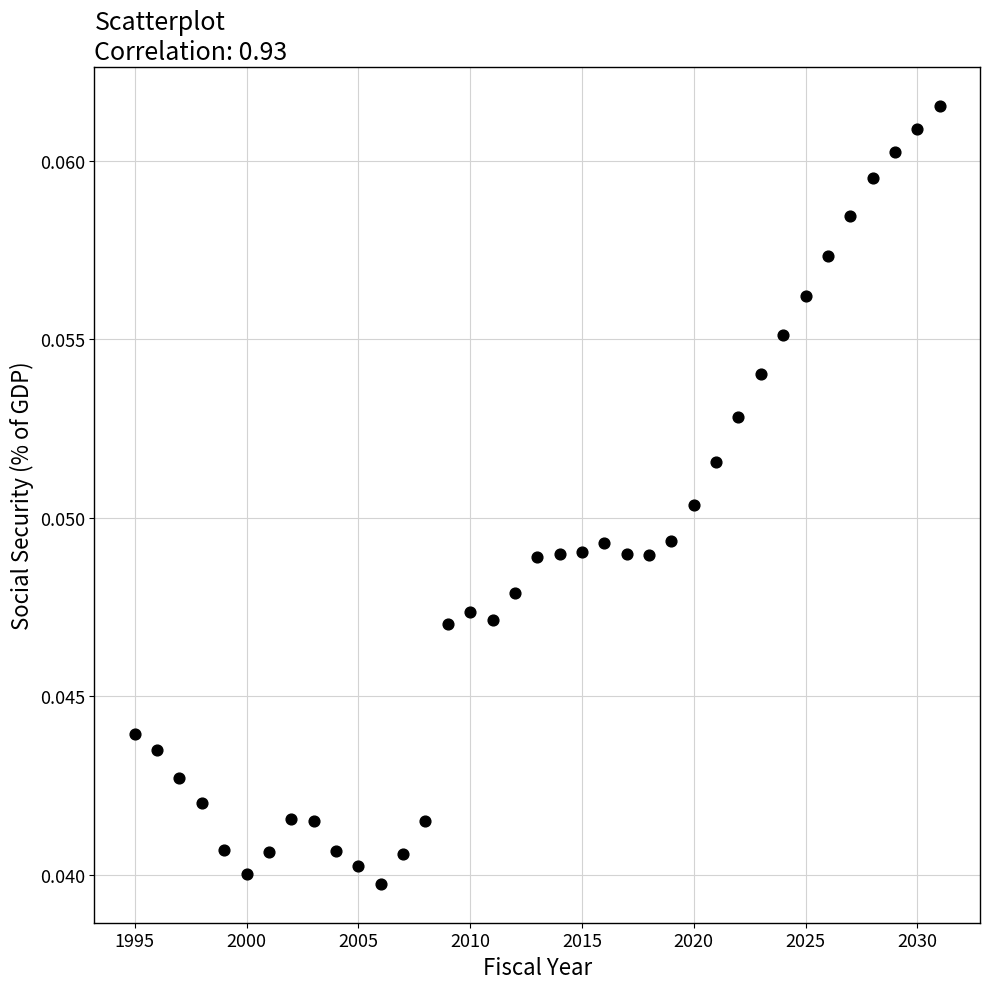

What is the range of X values (max minus min)?

36.0